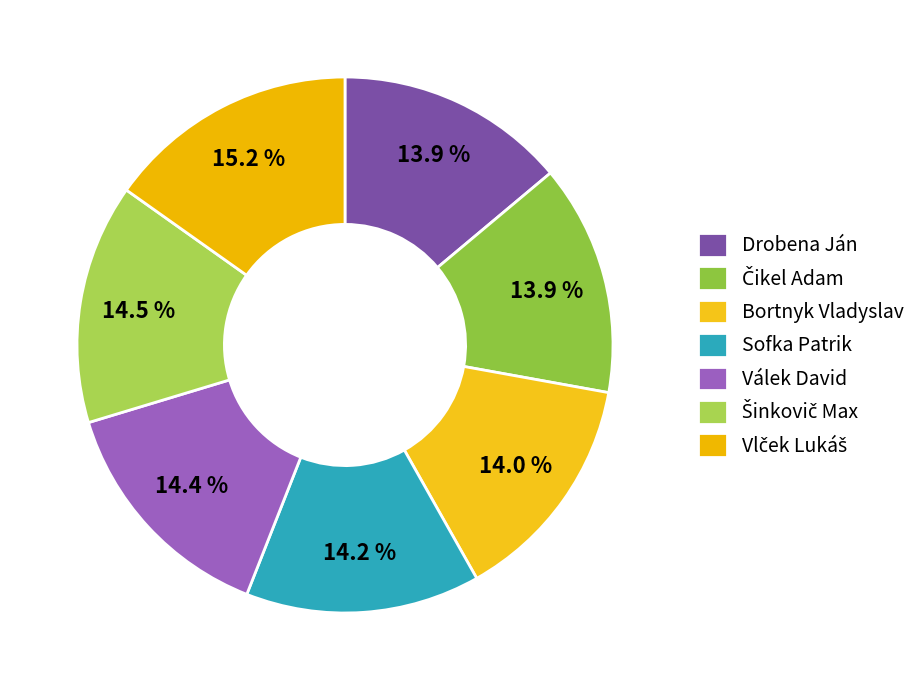

Which has a higher value, Drobena Ján or Bortnyk Vladyslav?

Bortnyk Vladyslav